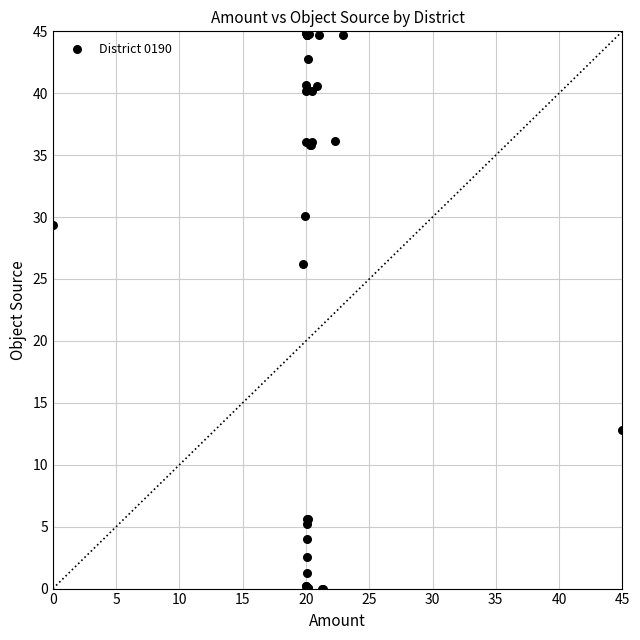

What Y value in the scatter plot is closest to 22?

26.2